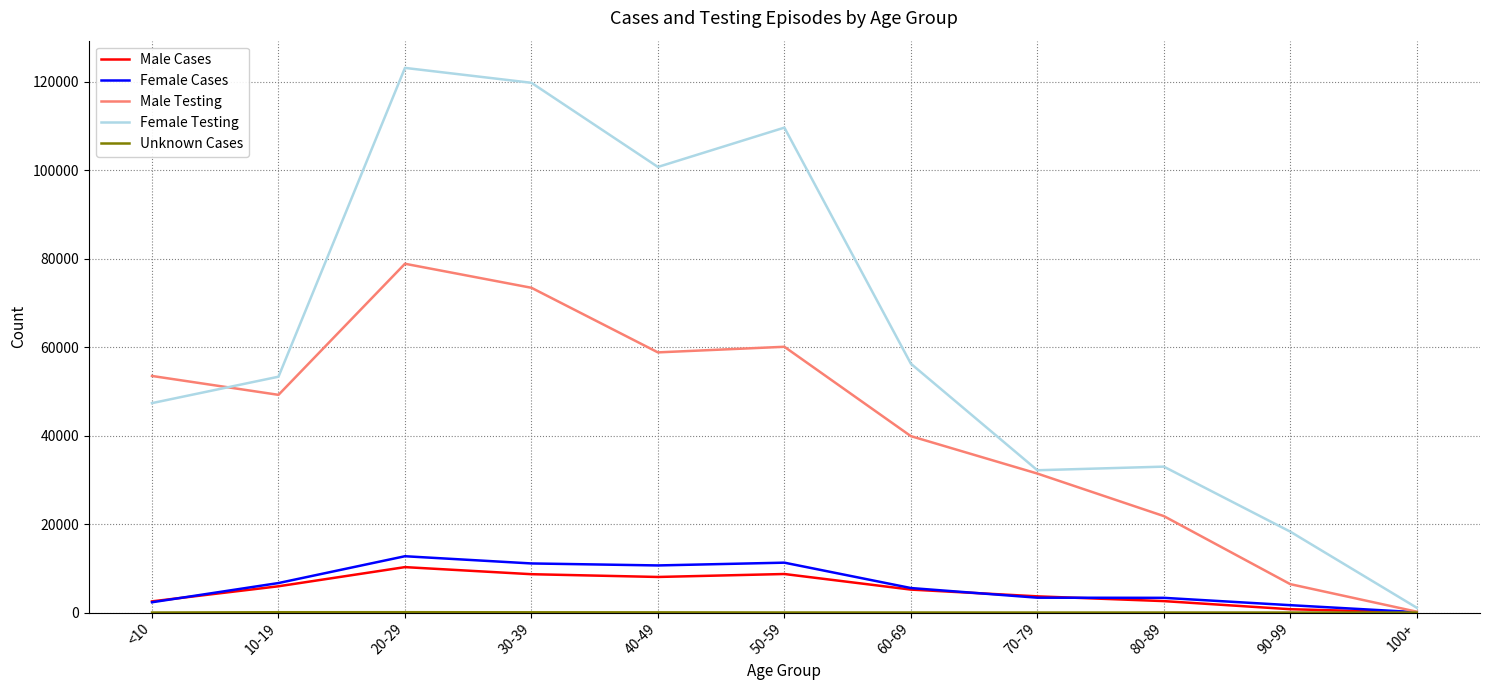

What is the highest value of the Female Testing series?

123105